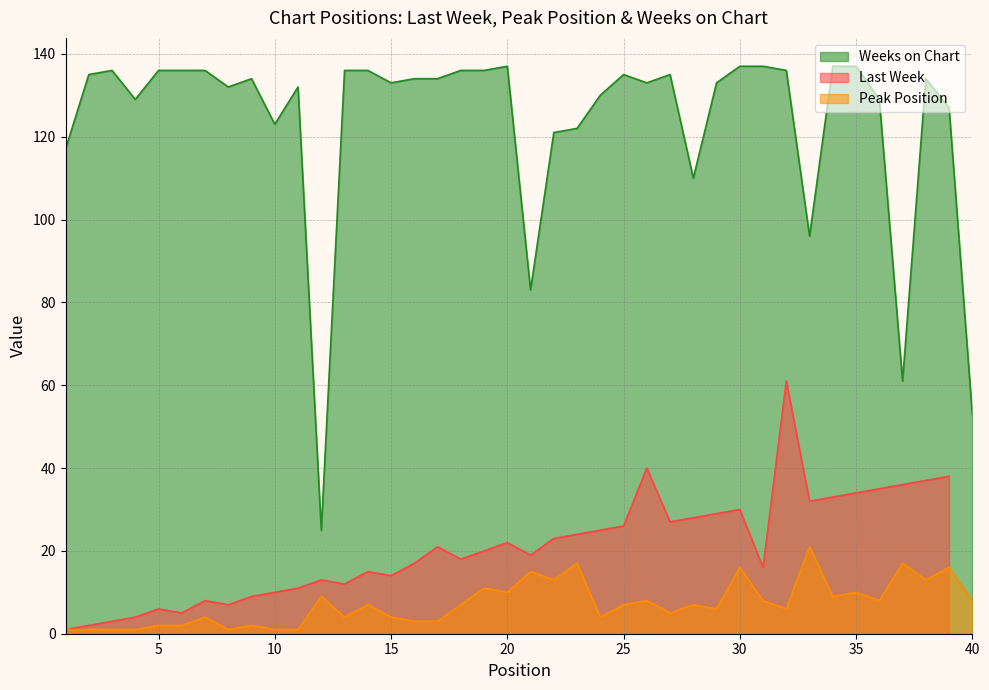

What is the sum of the Weeks on Chart values at 7 and 39?

263